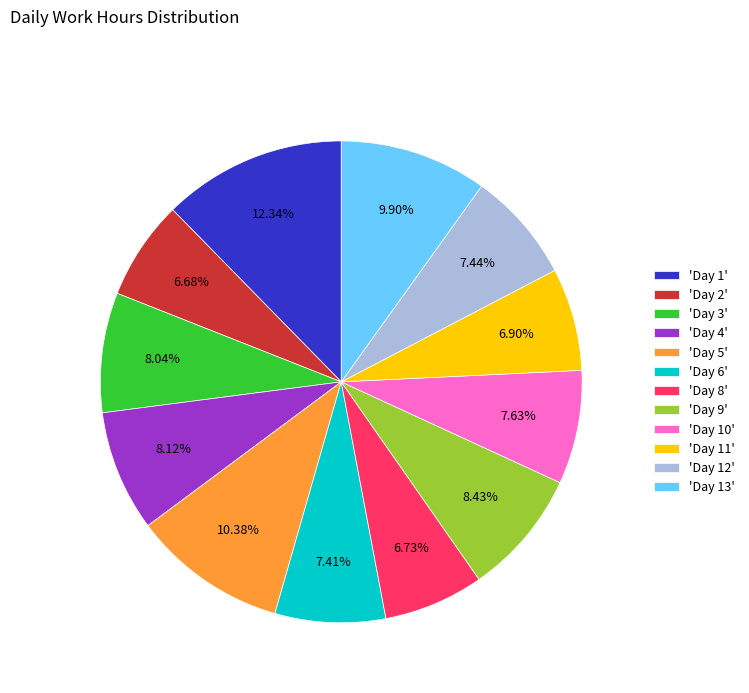

Between 'Day 12' and 'Day 2', which is larger?

'Day 12'